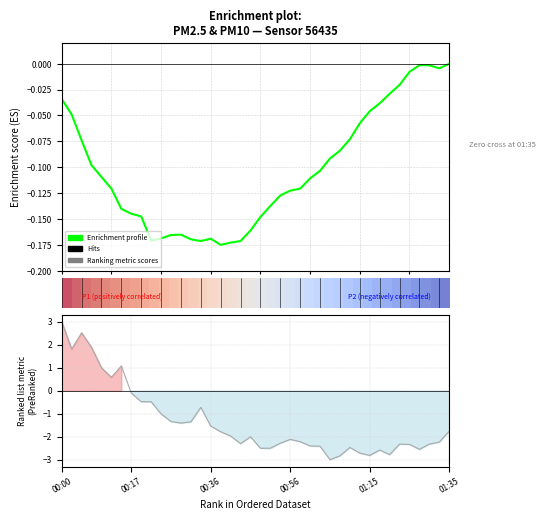

Between which two adjacent categories do Ranking metric scores and Enrichment profile first intersect?

35 and 40